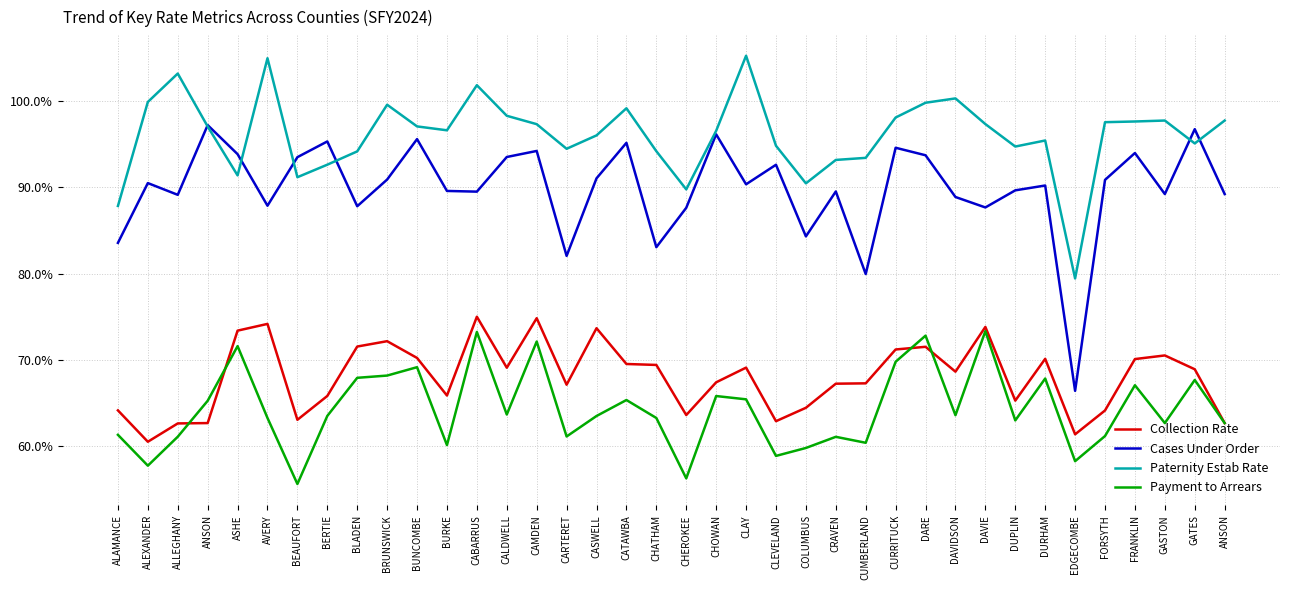

What is the label of the 9th point from the left?

BLADEN